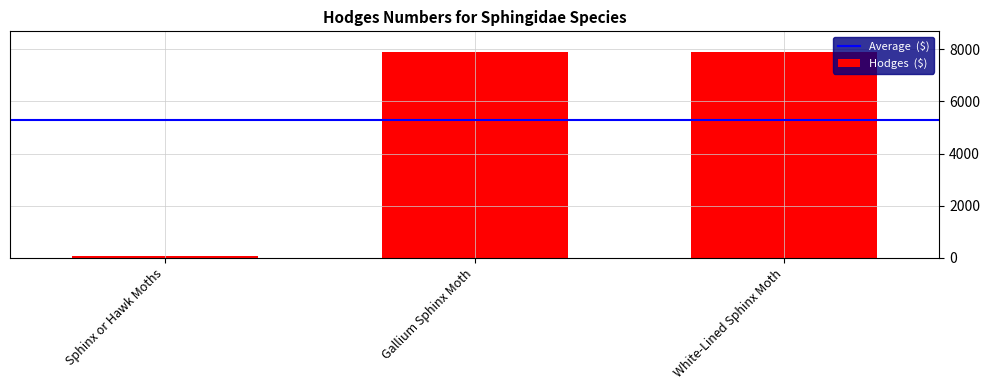

What is the label of the 2nd bar from the left?

Gallium Sphinx Moth